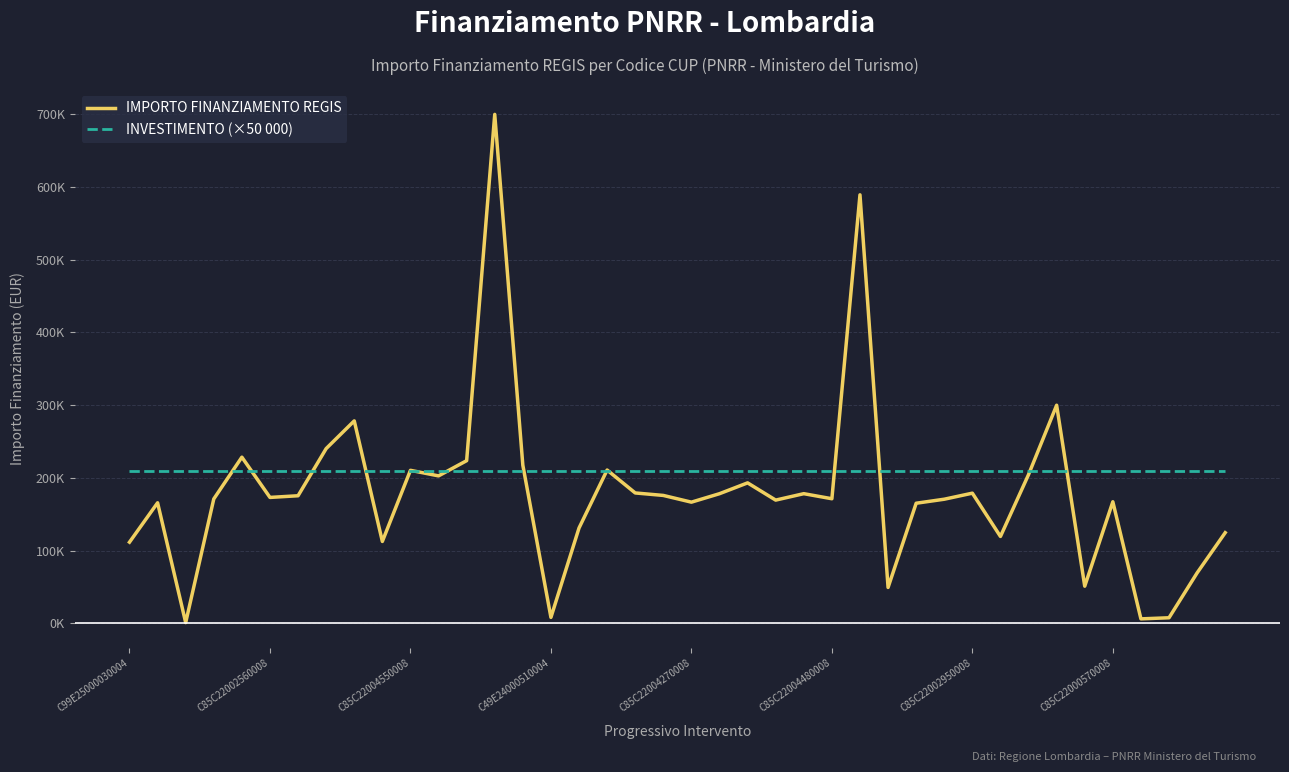

Reading left to right, extract all data points from this chart.

IMPORTO FINANZIAMENTO REGIS: 111760.0	165869.6	1200.0	171177.7	228592.8	173263.3	175568.4	240397.6	278493.2	112730.4	210514.6	202864.8	223771.4	699734.4	217613.5	8377.6	131200.0	210913.7	179420.1	176000.4	166759.8	178382.6	193263.3	169582.1	178415.8	171450.0	589176.8	49500.0	165282.1	170800.4	179105.2	119584.9	204636.2	300000.0	51240.0	167299.1	6330.0	7853.0	69532.6	124800.0
INVESTIMENTO (×50 000): 210000.0	210000.0	210000.0	210000.0	210000.0	210000.0	210000.0	210000.0	210000.0	210000.0	210000.0	210000.0	210000.0	210000.0	210000.0	210000.0	210000.0	210000.0	210000.0	210000.0	210000.0	210000.0	210000.0	210000.0	210000.0	210000.0	210000.0	210000.0	210000.0	210000.0	210000.0	210000.0	210000.0	210000.0	210000.0	210000.0	210000.0	210000.0	210000.0	210000.0